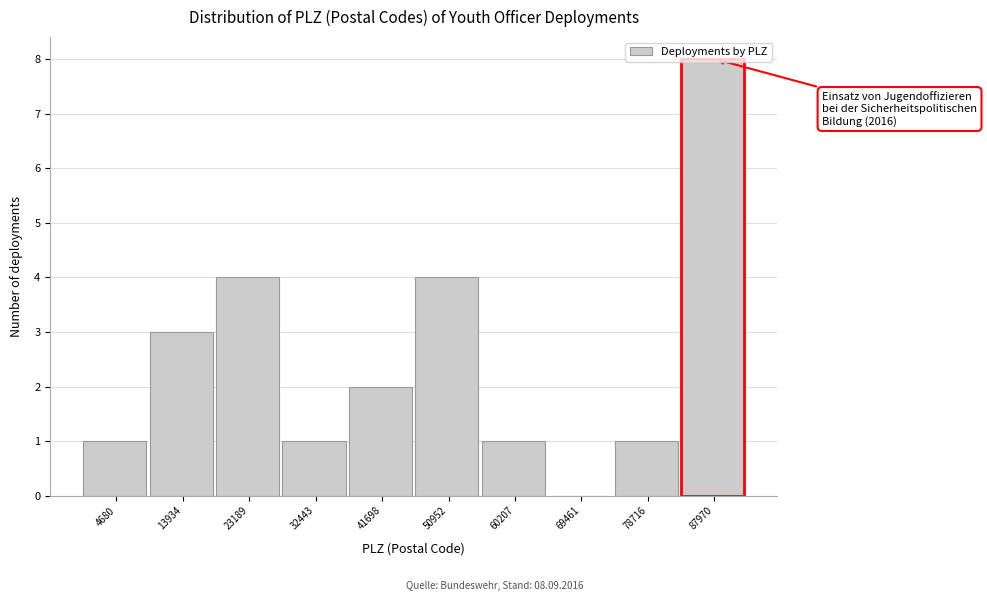

Which has a higher value, 60207 or 13934?

13934